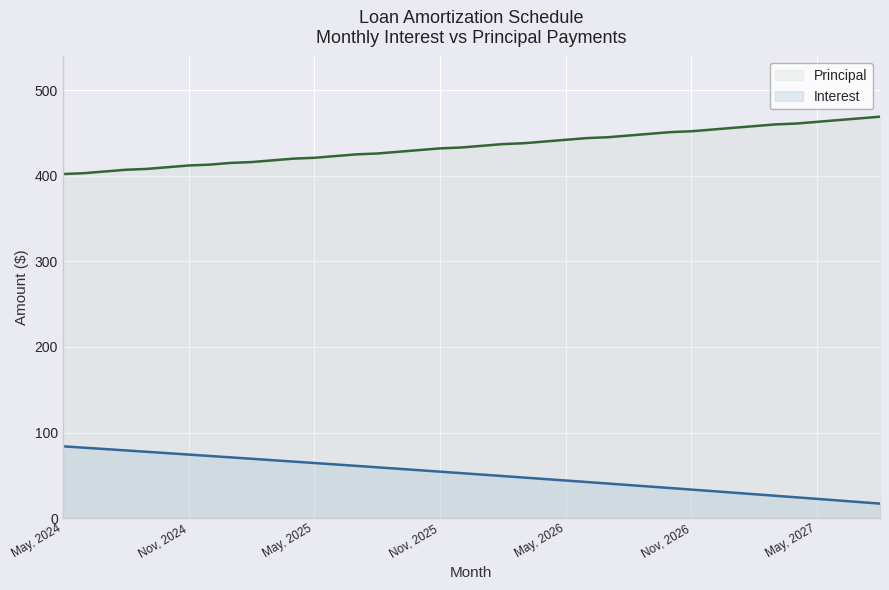

True or false: Interest and Principal cross at least once.

False